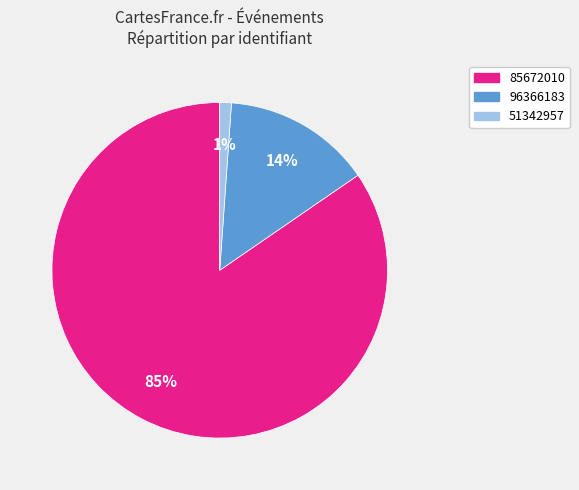

True or false: 96366183 accounts for 14% of the total.

True